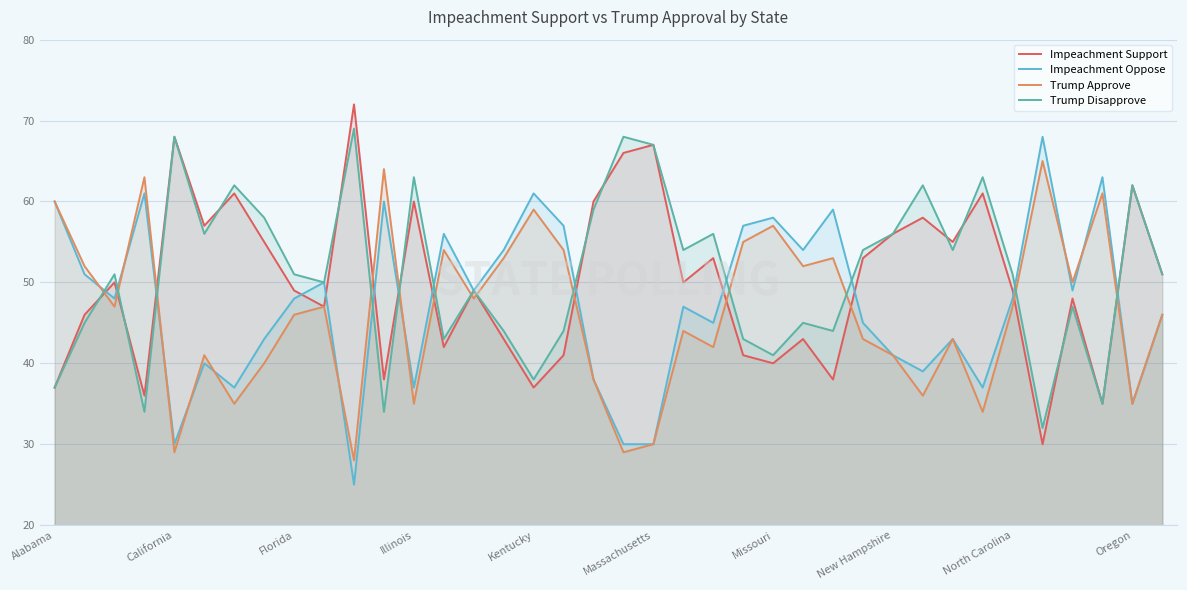

What position from the right is 17?

21